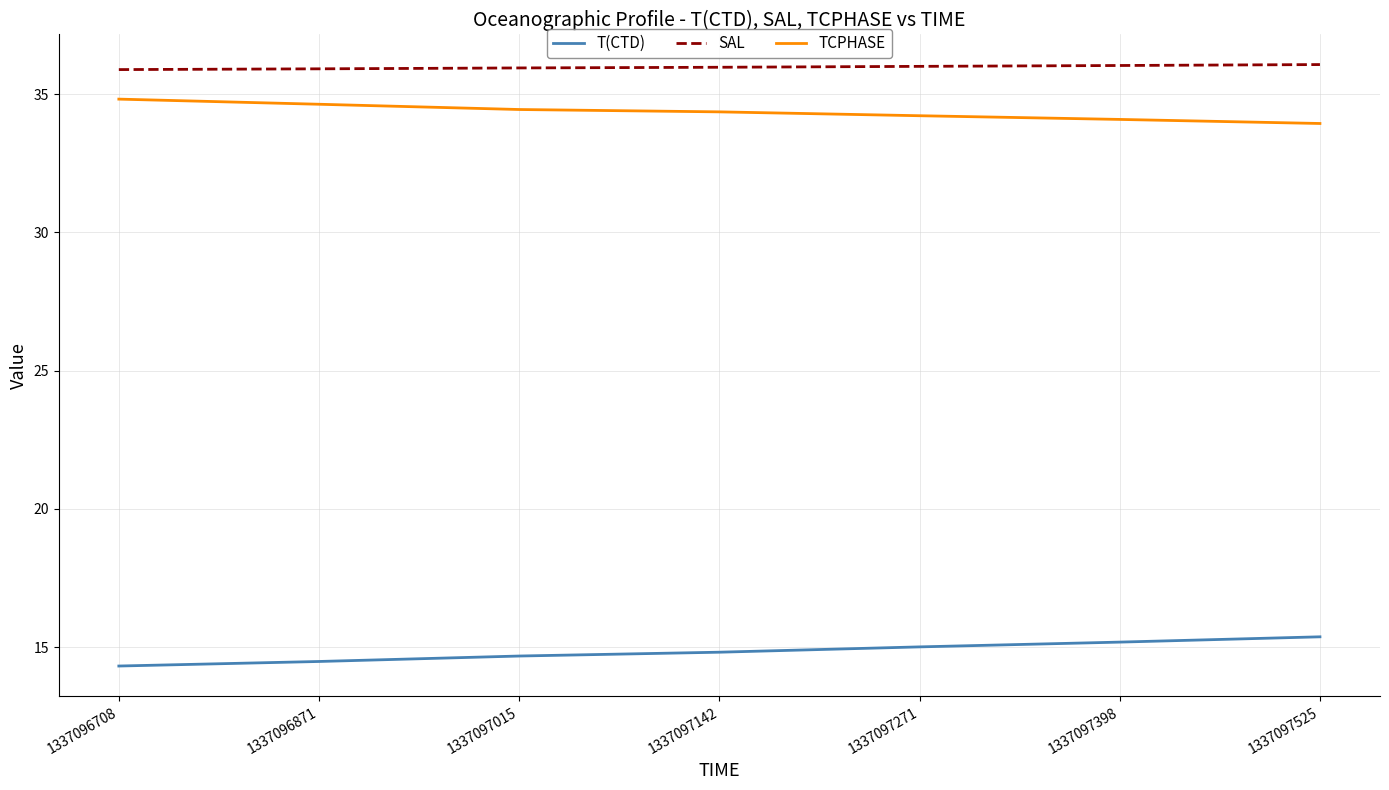

How many categories are shown in the chart?

7